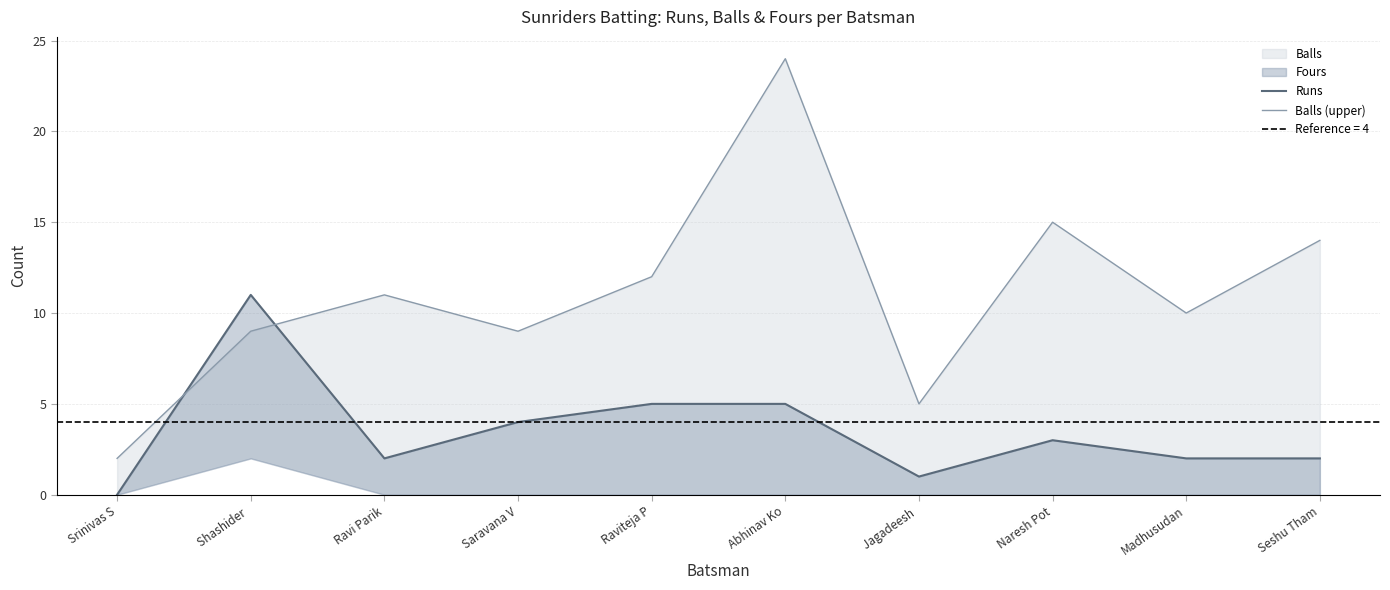

The value of Balls (upper) at Raviteja P is 12. True or false?

True